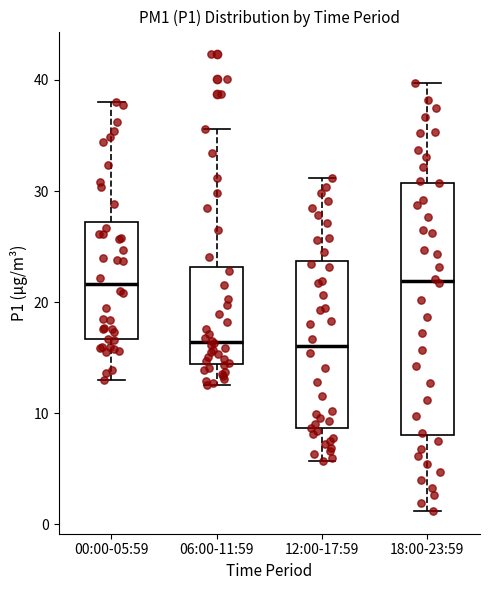

Reading left to right, transcribe this box plot: for each box, give where its median line is, the range the box spans, and where its two whiskers end, as read against the y-axis. The values are not printed on the chart, so give them approximately, as read against the axis.

00:00-05:59: median 22, box 17 to 27, whiskers 13 to 38
06:00-11:59: median 16, box 14 to 23, whiskers 13 to 36
12:00-17:59: median 16, box 9 to 24, whiskers 6 to 31
18:00-23:59: median 22, box 8 to 31, whiskers 1 to 40